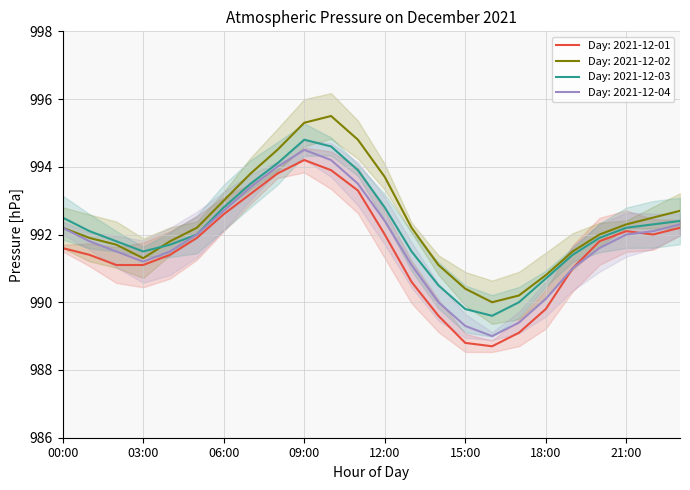

The value of 2021-12-01 at 22:00 is 1345.9. True or false?

False